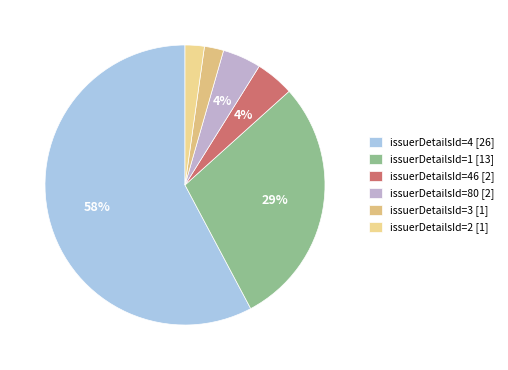

How many segments does this pie chart have?

6